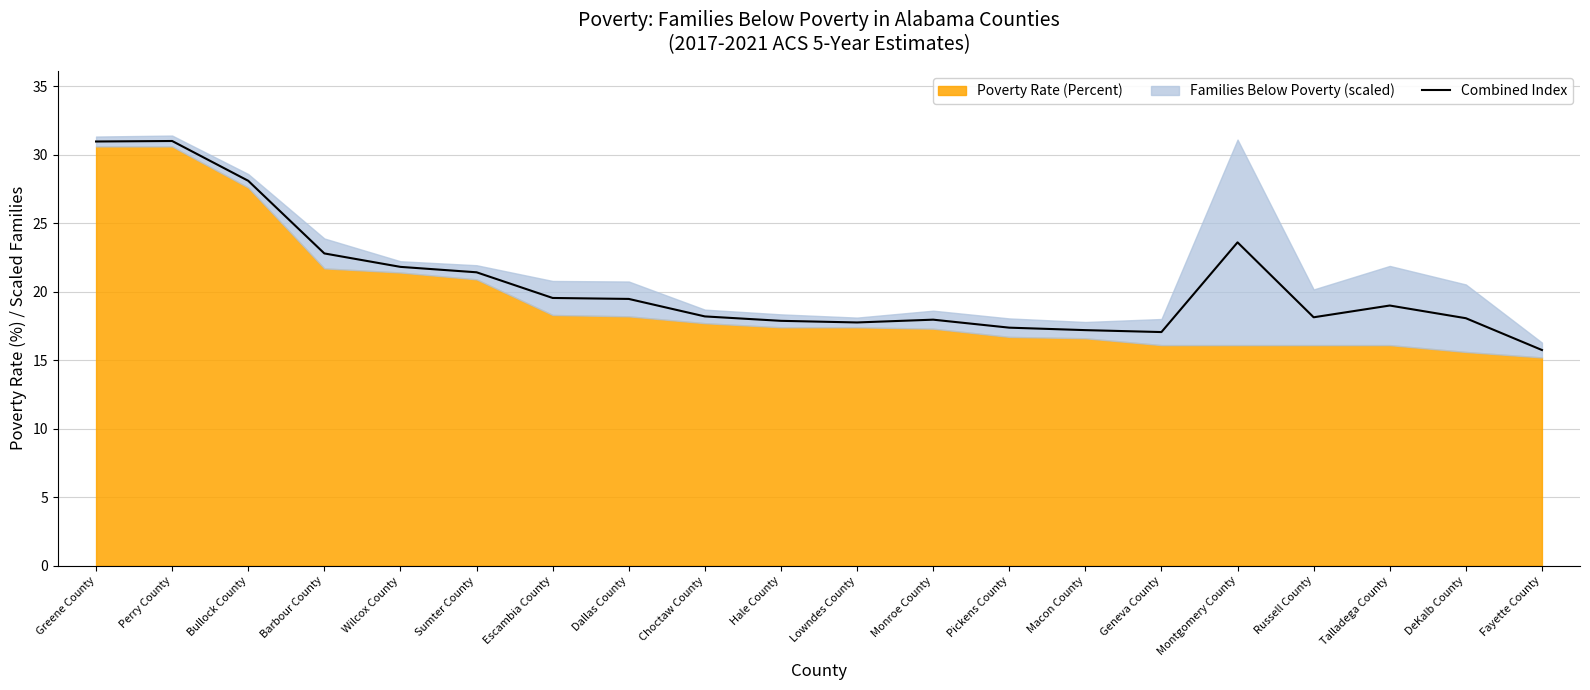

What is the maximum value shown in the chart?

31.0